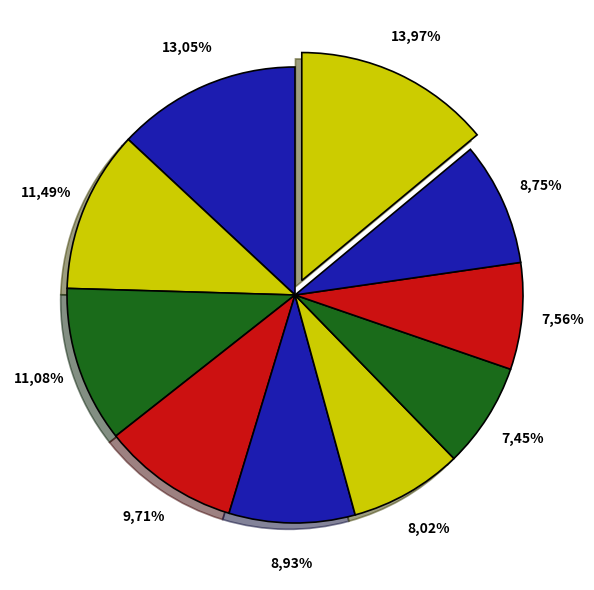

The pct45 slice represents 1% of the pie. True or false?

False